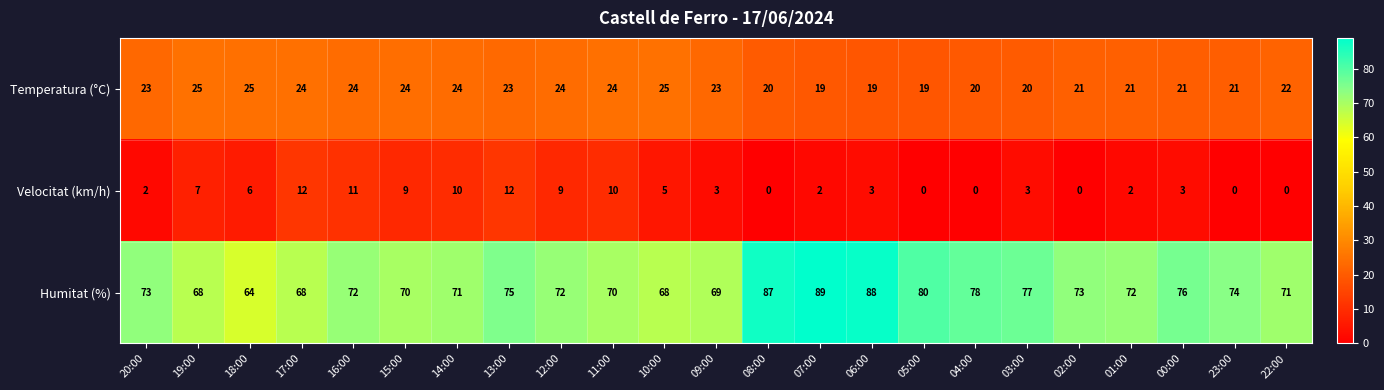

What is the maximum value shown in the chart?

89